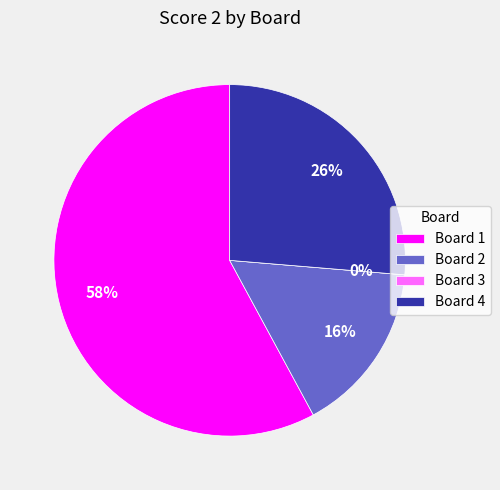

To the nearest percent, what is the combined percentage of Board 4 and Board 2?

42%